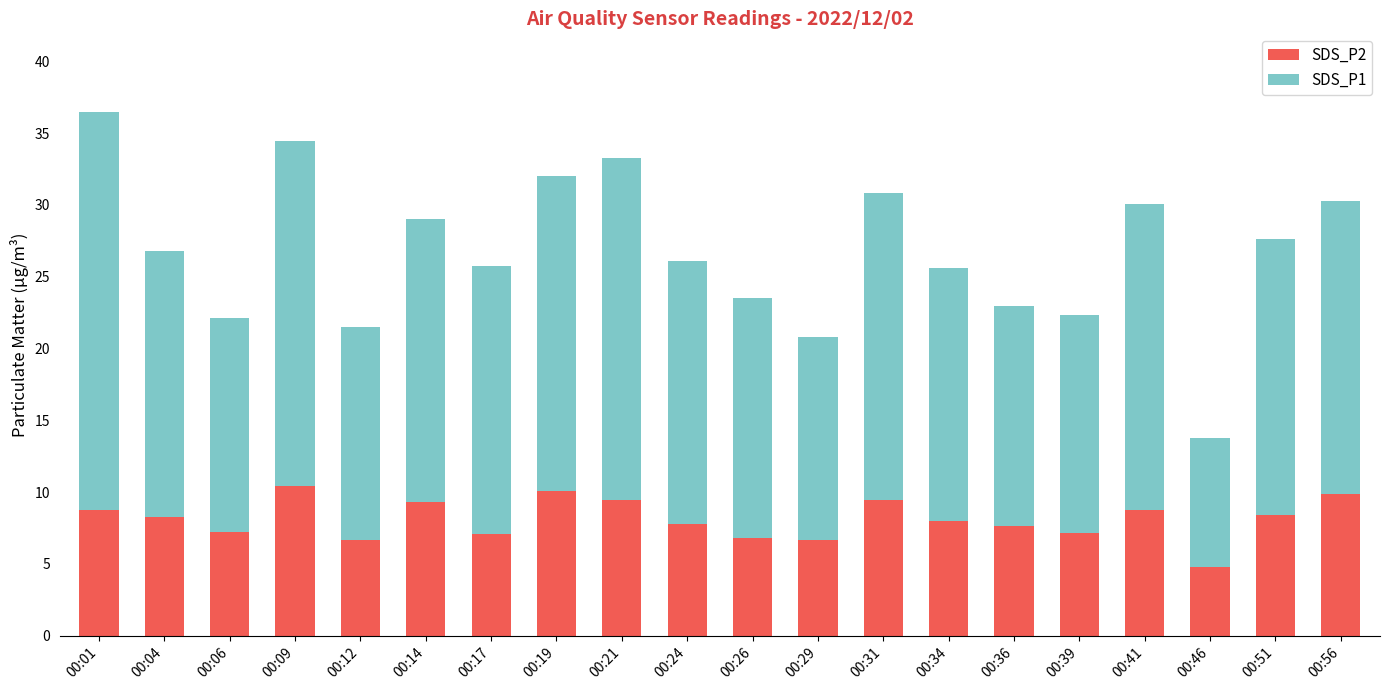

What is the difference between the second highest and second lowest values in the SDS_P2 series?

3.4